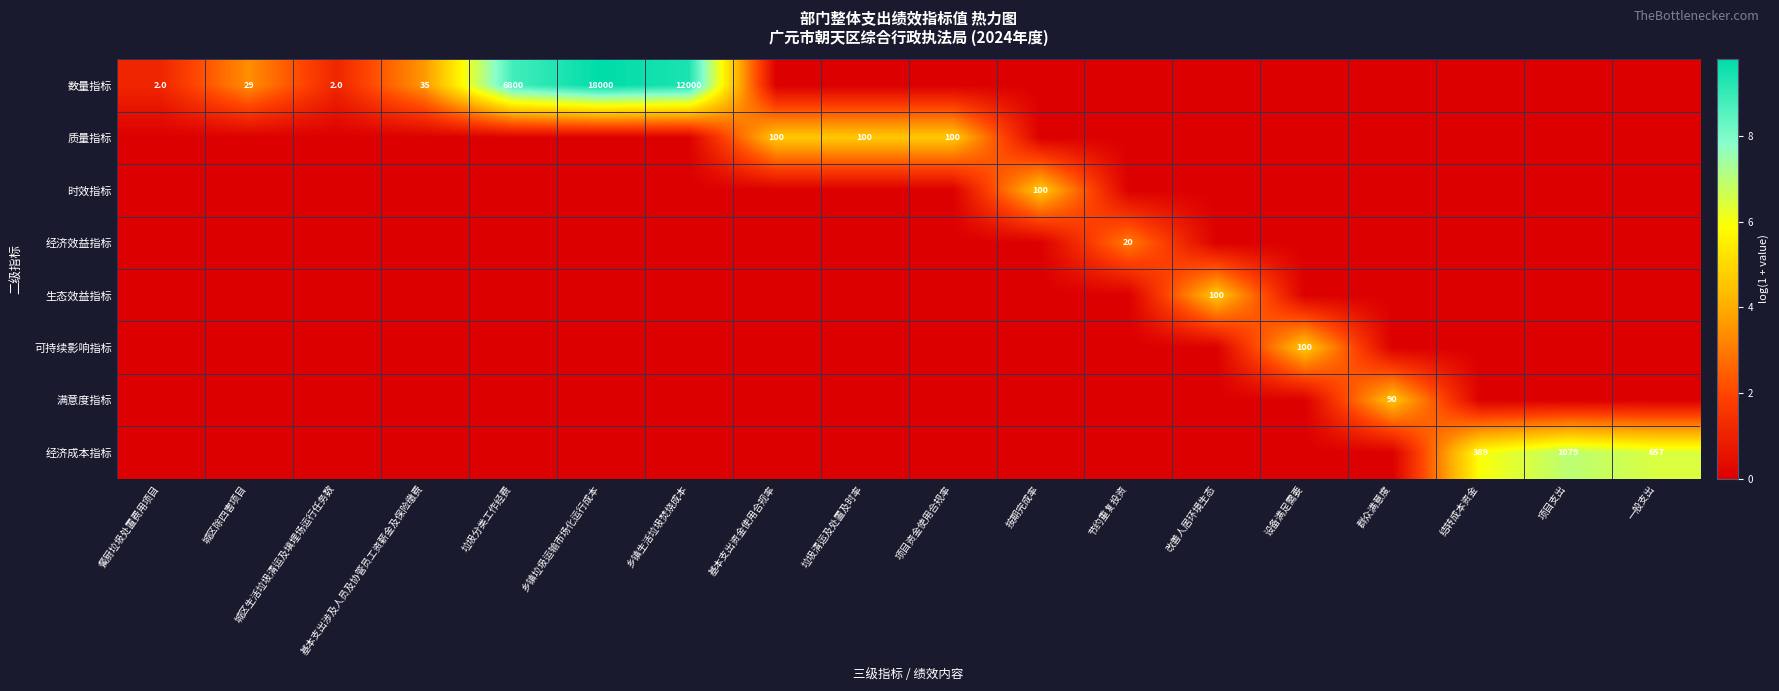

At which label does 质量指标 reach its peak?

基本支出资金使用合规率